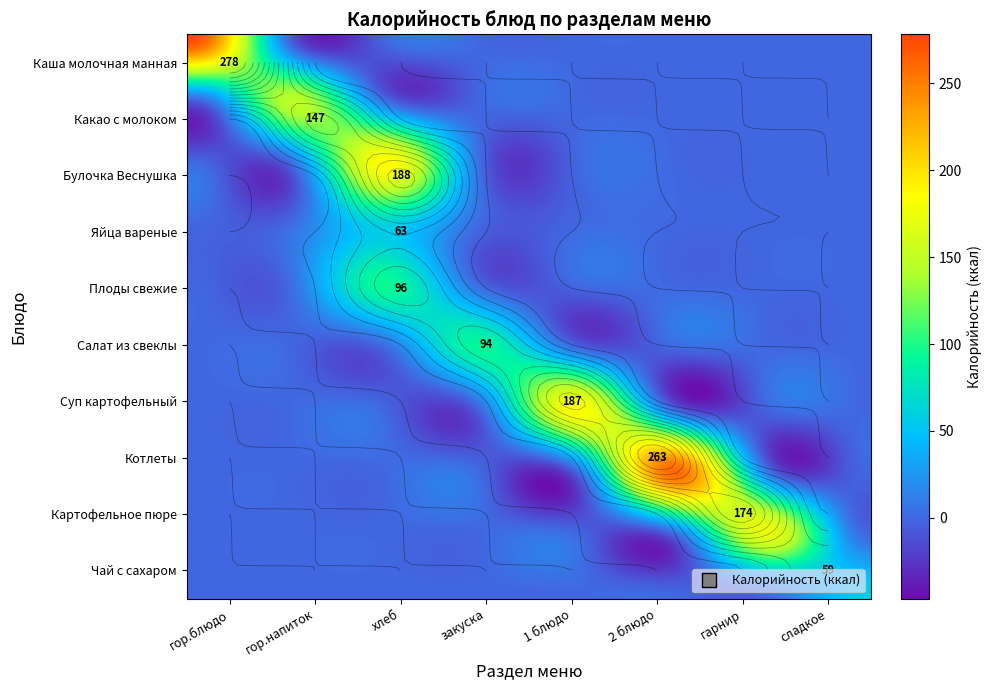

Rank the series at сладкое from lowest to highest value.

Каша молочная манная, Какао с молоком, Булочка Веснушка, Яйца вареные, Плоды свежие, Салат из свеклы, Суп картофельный, Котлеты, Картофельное пюре, Чай с сахаром